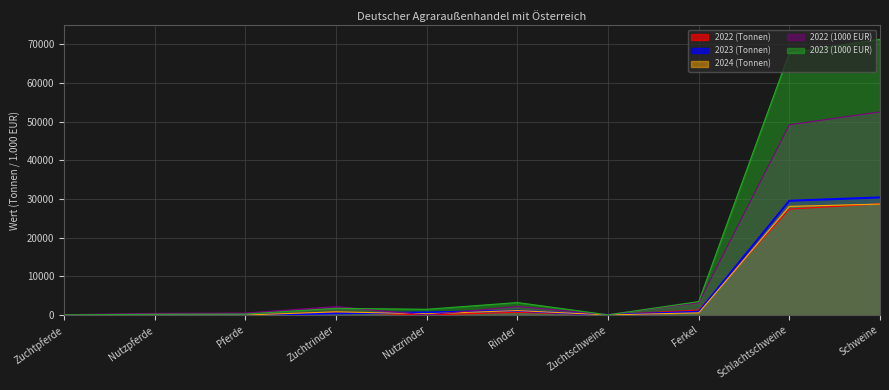

Between Zuchtrinder and Nutzrinder, which series saw the biggest shift?

2022 (1000 EUR)